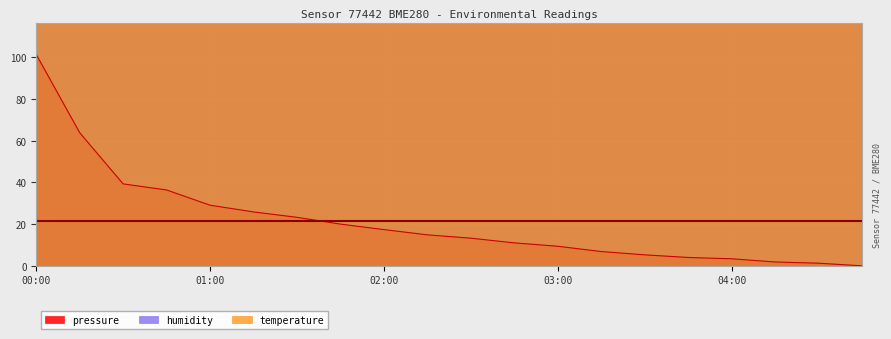

Which category has the highest value in the pressure series?

00:00